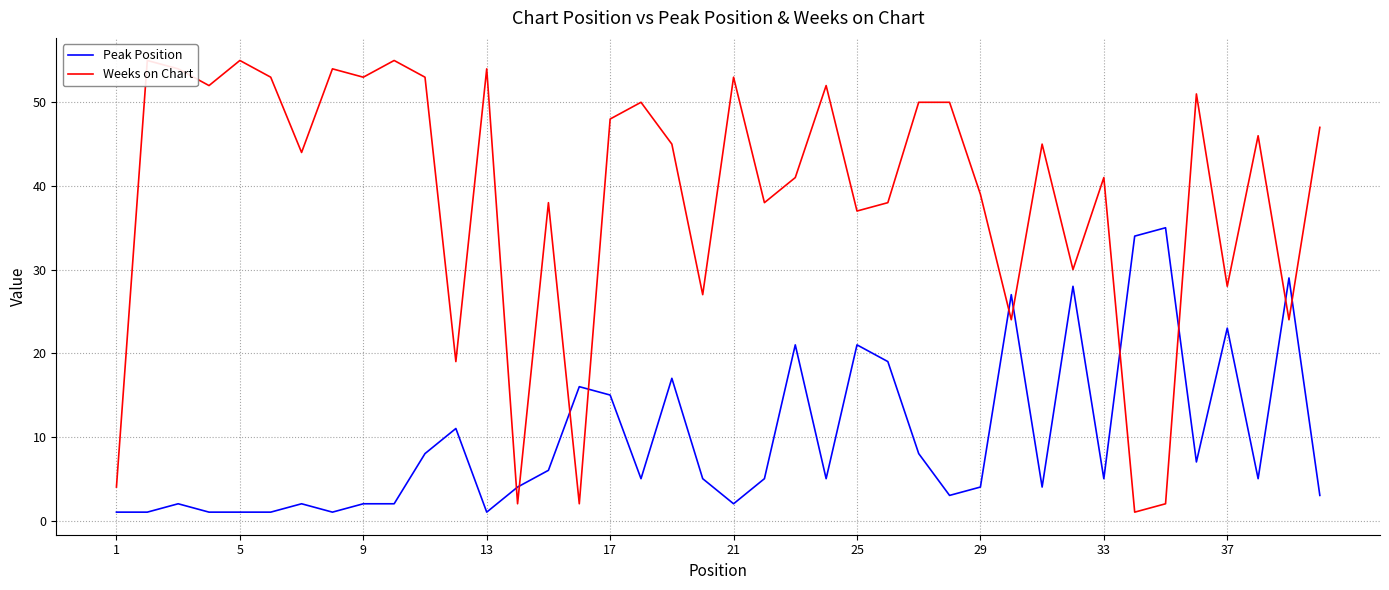

At which category does the chart reach its minimum across all series?

1